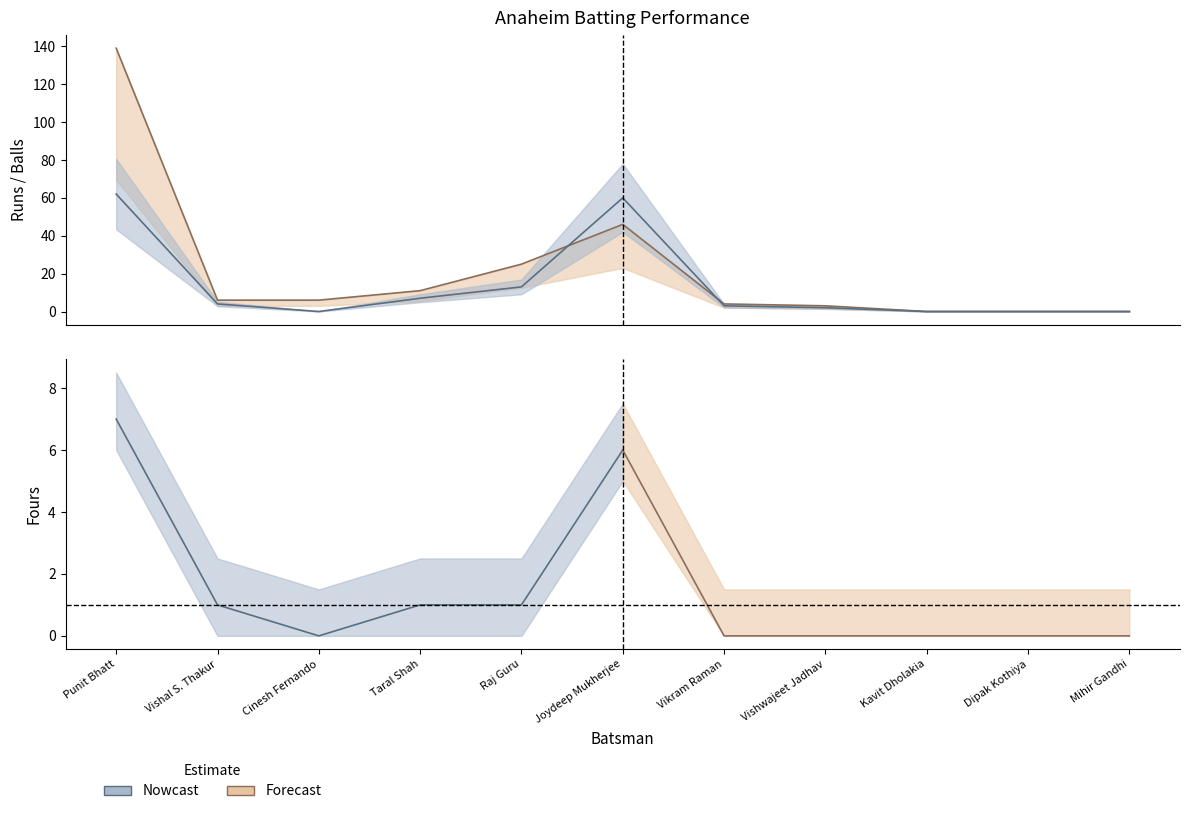

At which category does Runs reach its first local peak?

Joydeep Mukherjee